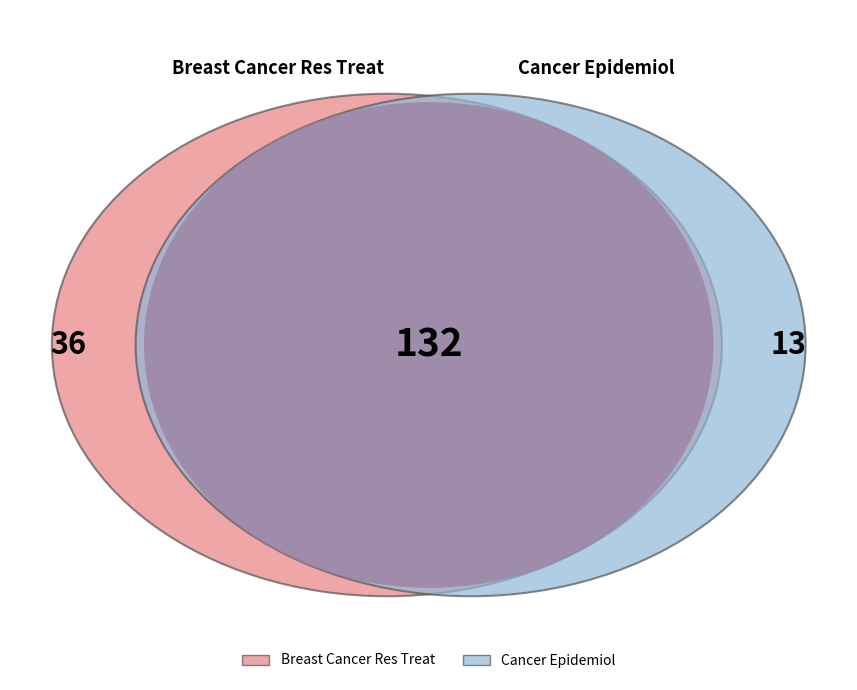

Is there a majority slice in this chart?

Yes